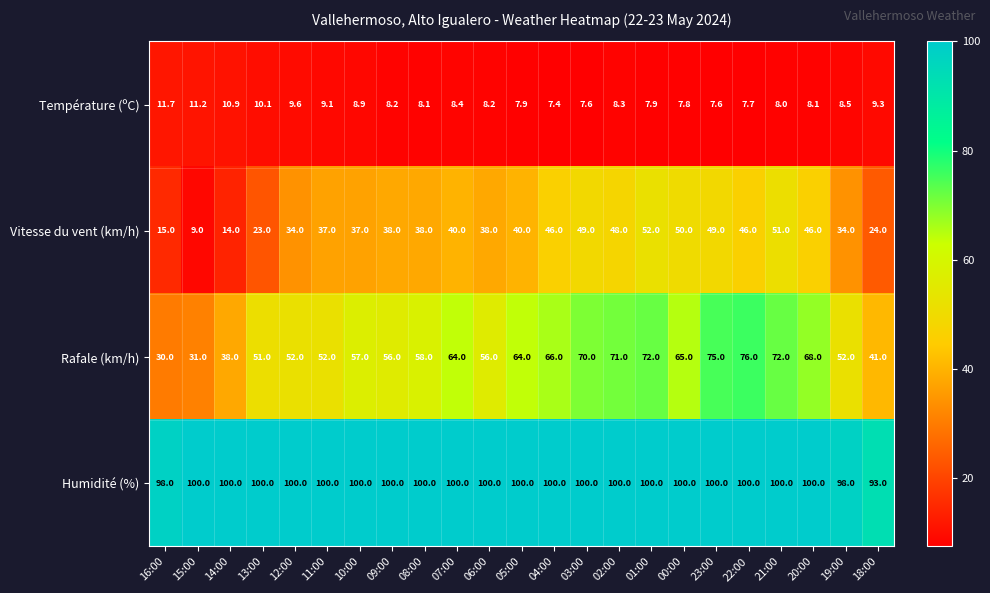

What is the maximum value shown in the chart?

100.0